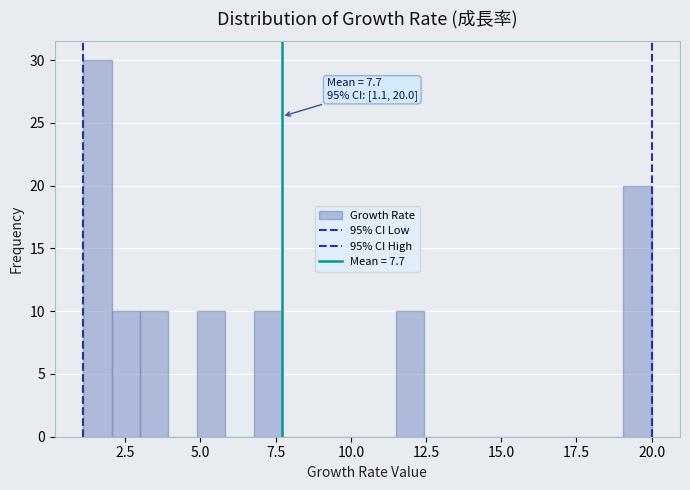

Around what value on the x-axis is the tallest bar? Give the approximate position of its centre, as read against the axis.

1.5